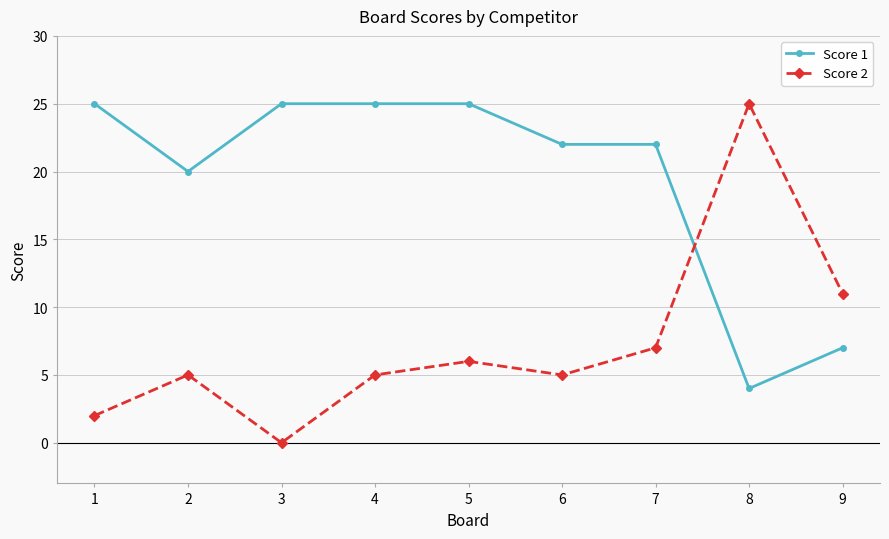

What are all the series names shown in the legend?

Score 1, Score 2